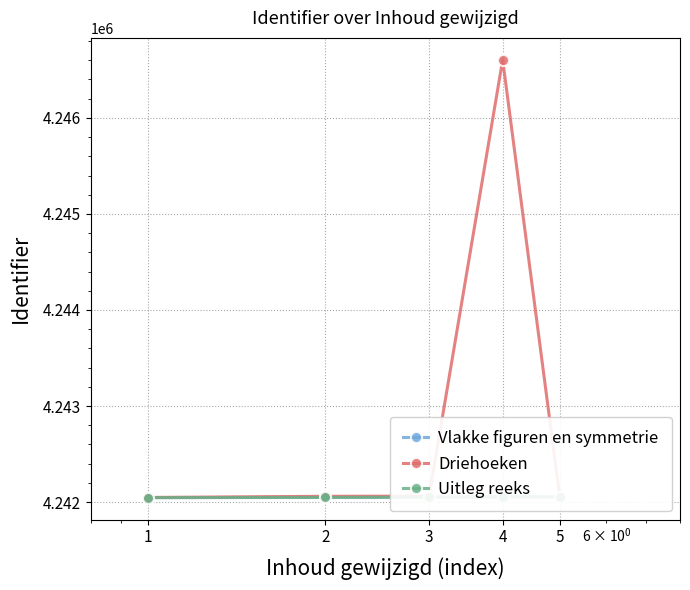

What is the sum of all Uitleg reeks values?

21210250